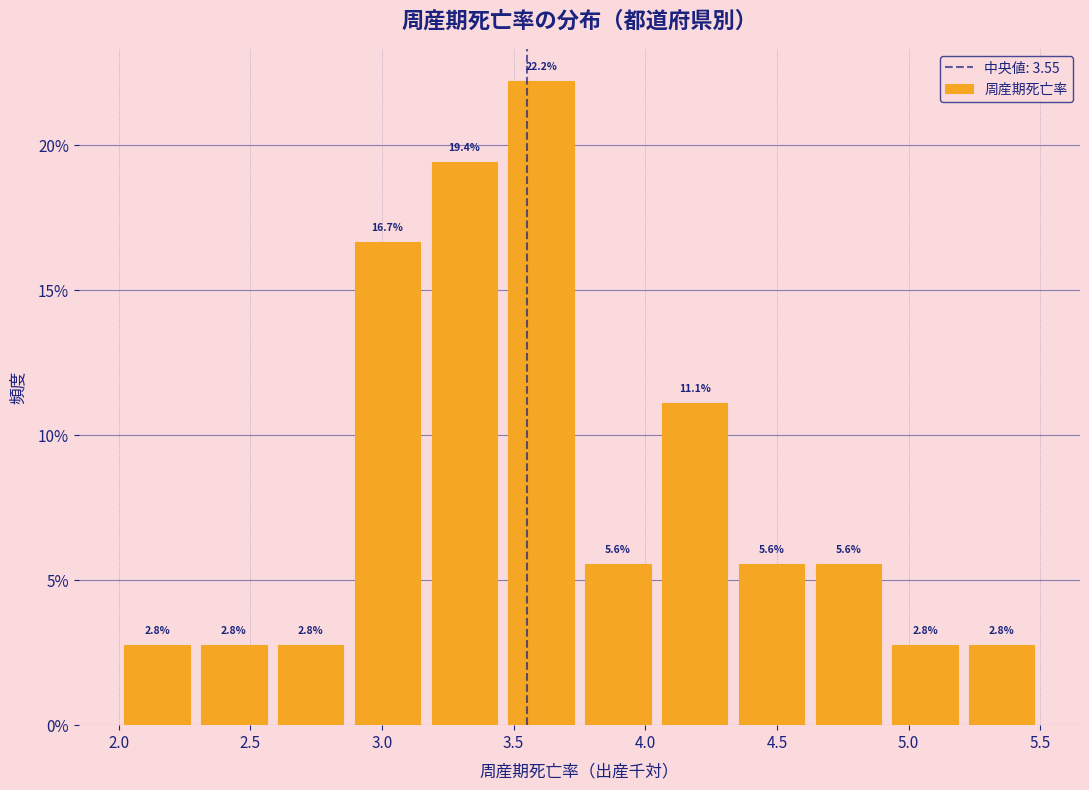

How tall is the bar that spans 4.35 to 4.65 on the x-axis? The bar edges are not printed on the chart, so give them approximately, as read against the axis.

5.6